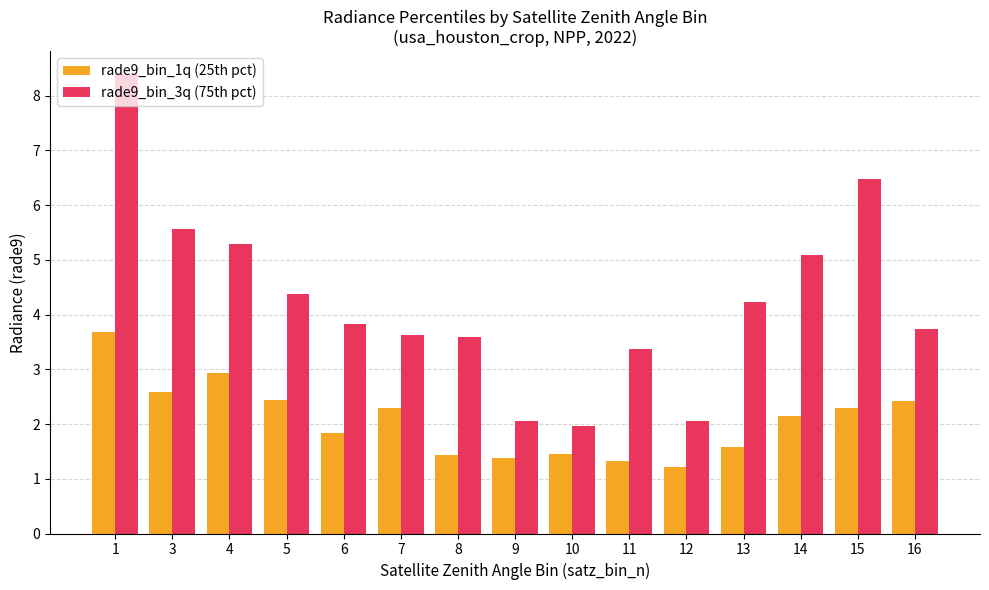

The rade9_bin_3q (75th pct) series shows 2.8 at 9. True or false?

False